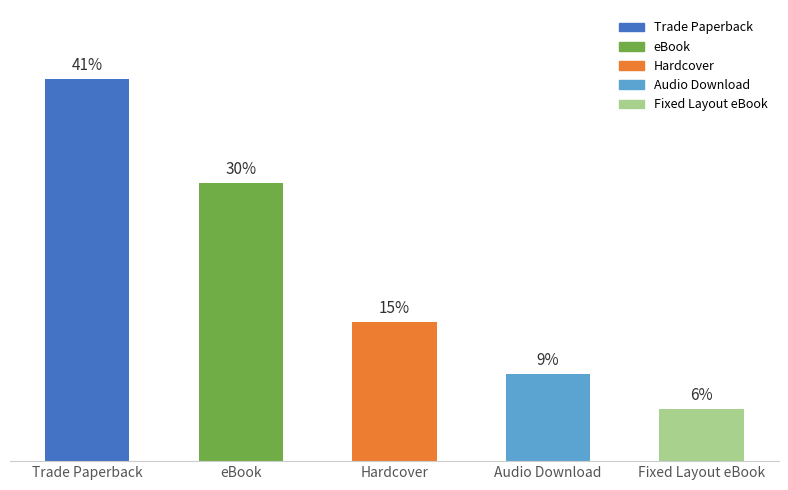

Are the bars horizontal?

No